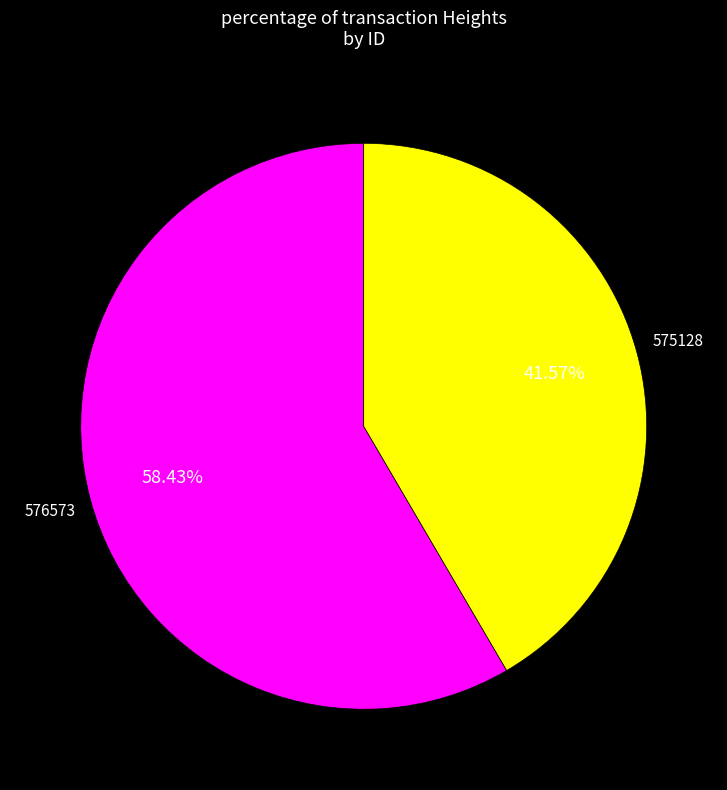

What is the ratio of the value at 575128 to the value at 576573?

0.7